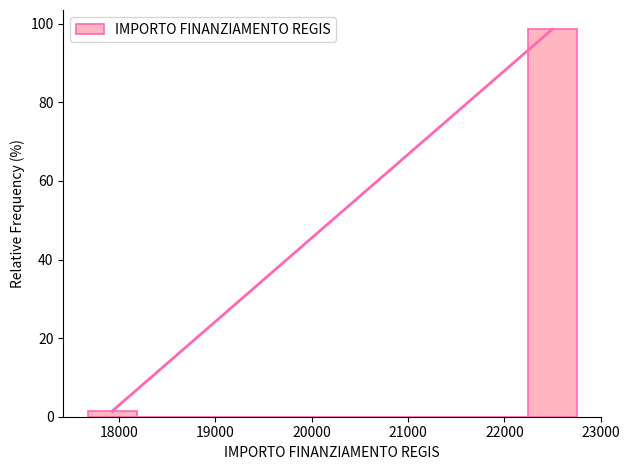

Which range on the x-axis has the tallest bar?

22200 to 22800